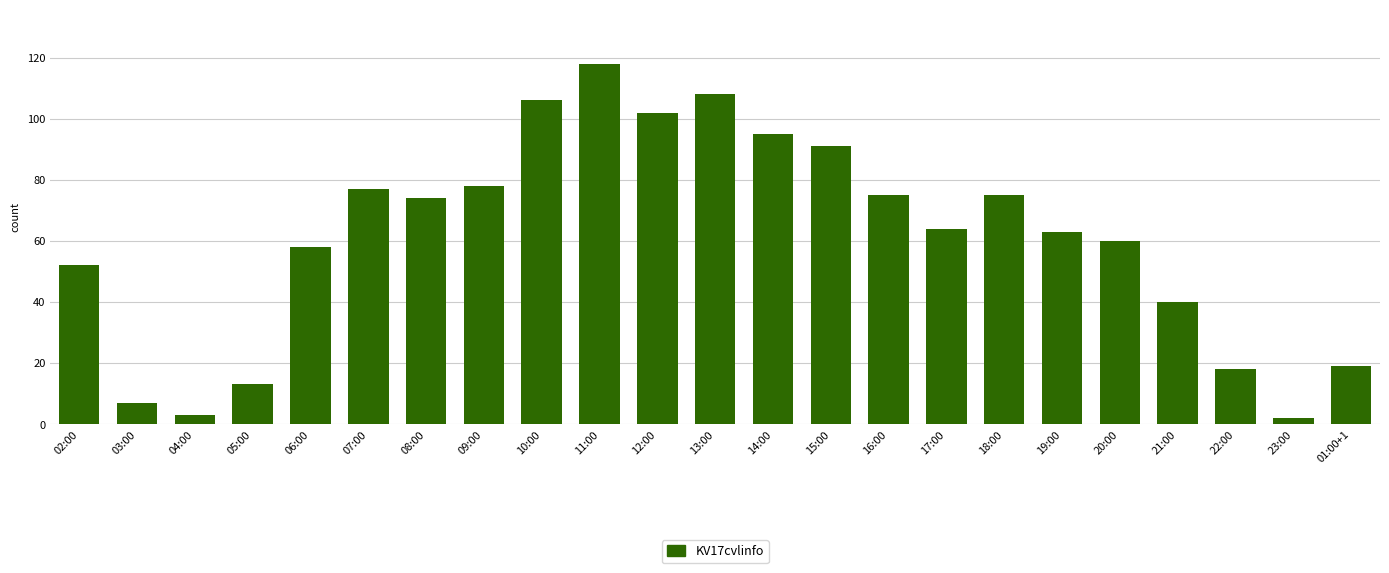

Approximately how many times larger is the value at 21:00 compared to 14:00?

0.4